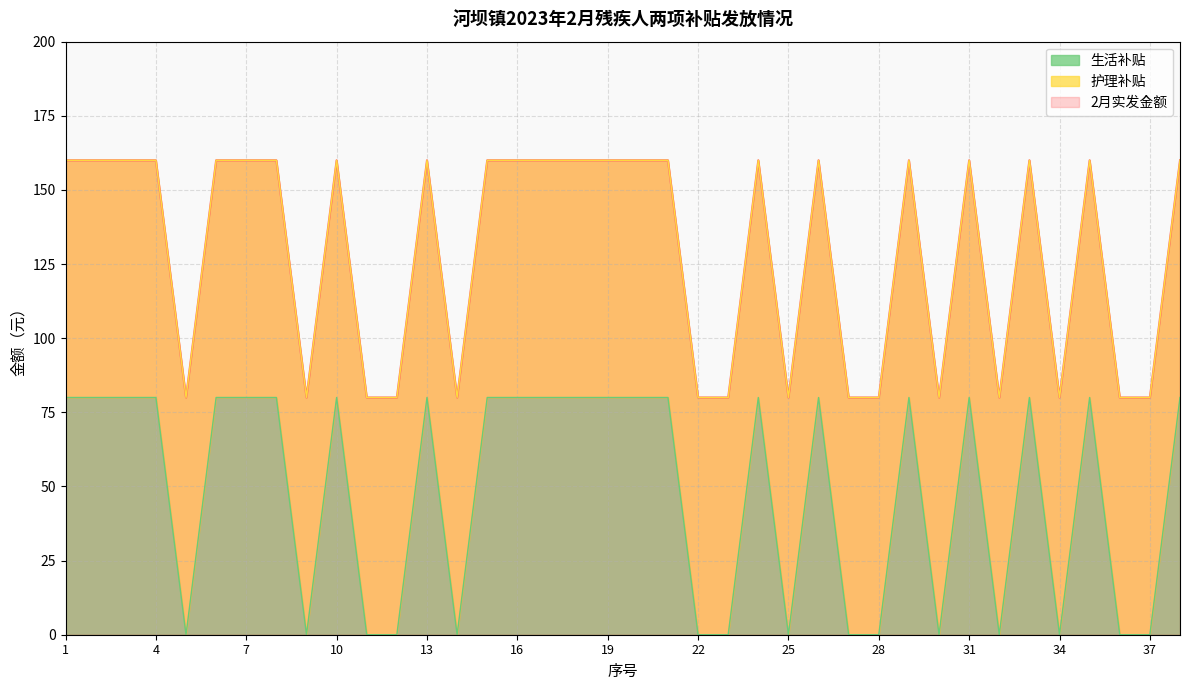

True or false: 生活补贴 has a value of 80 at 4.

True